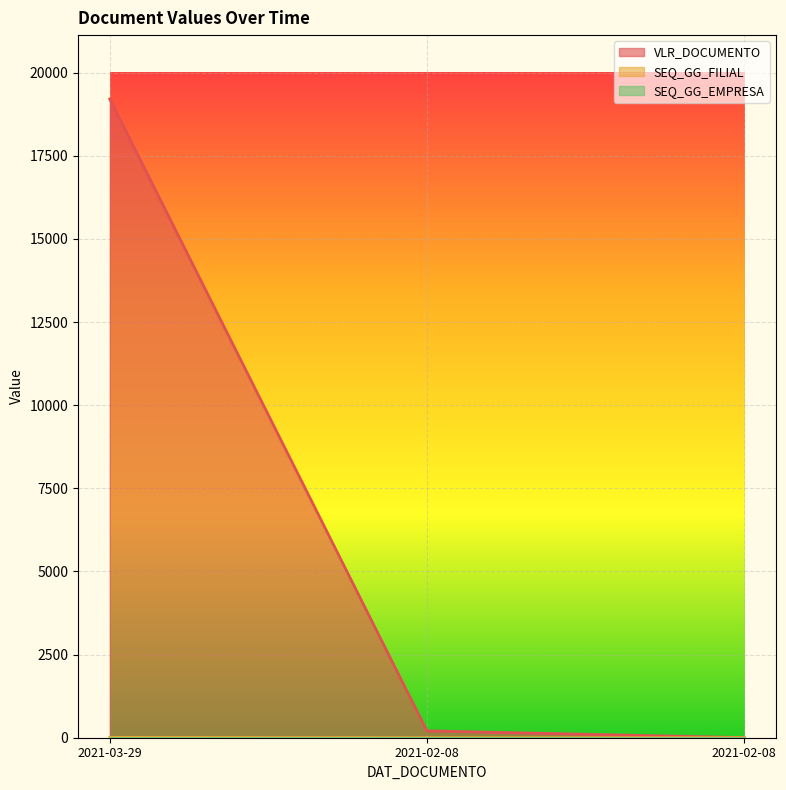

What is the value of the SEQ_GG_FILIAL point at the 2nd from the left?

1.0